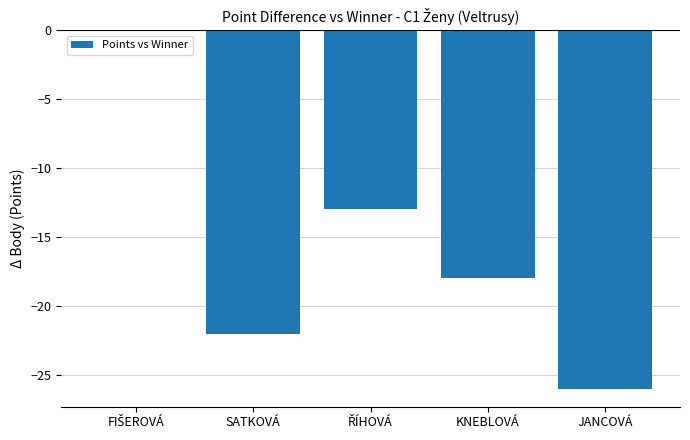

How many data points are above -13?

2